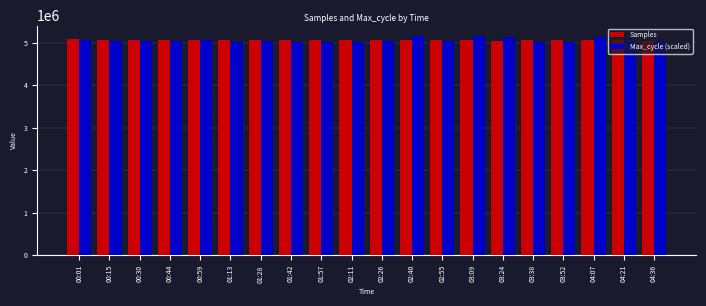

Which series has the largest range (max minus min)?

Max_cycle (scaled)